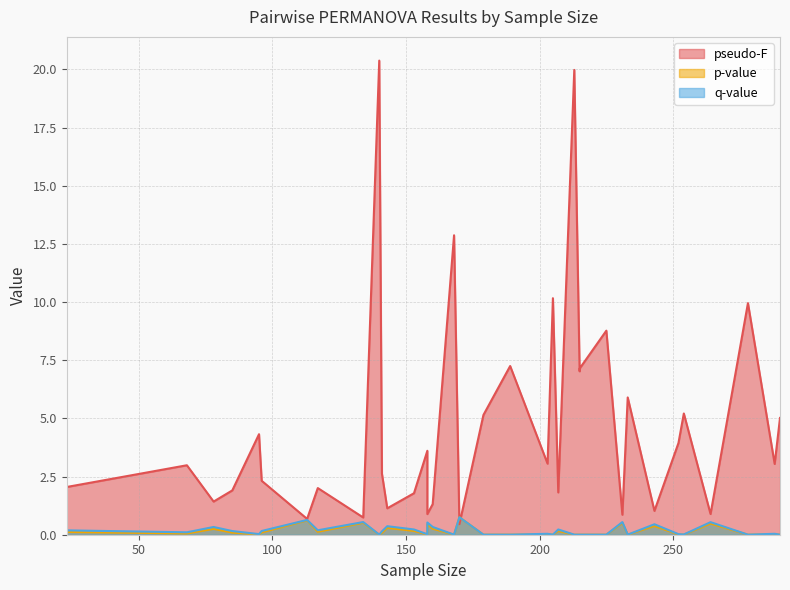

What are all the series names shown in the legend?

pseudo-F, p-value, q-value